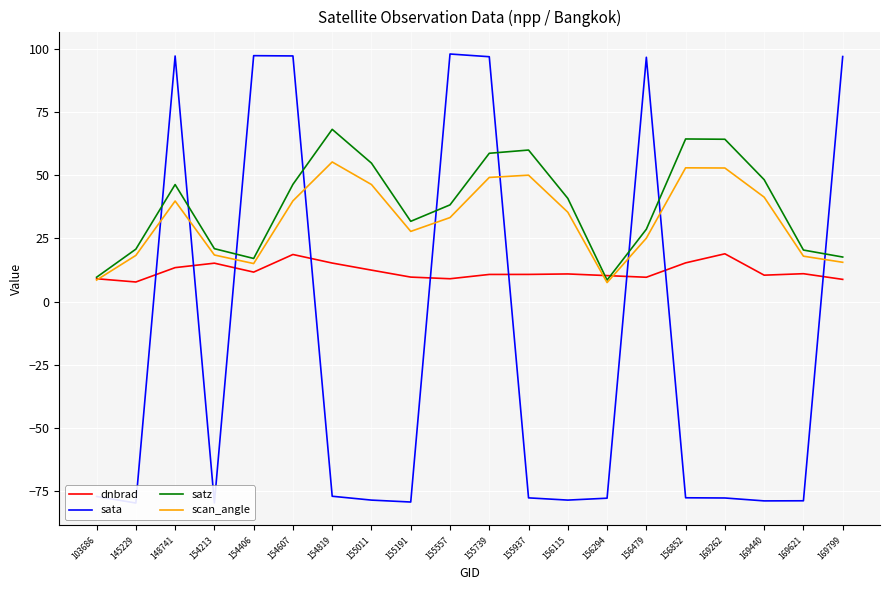

At which category is the sum across all series the highest?

155739